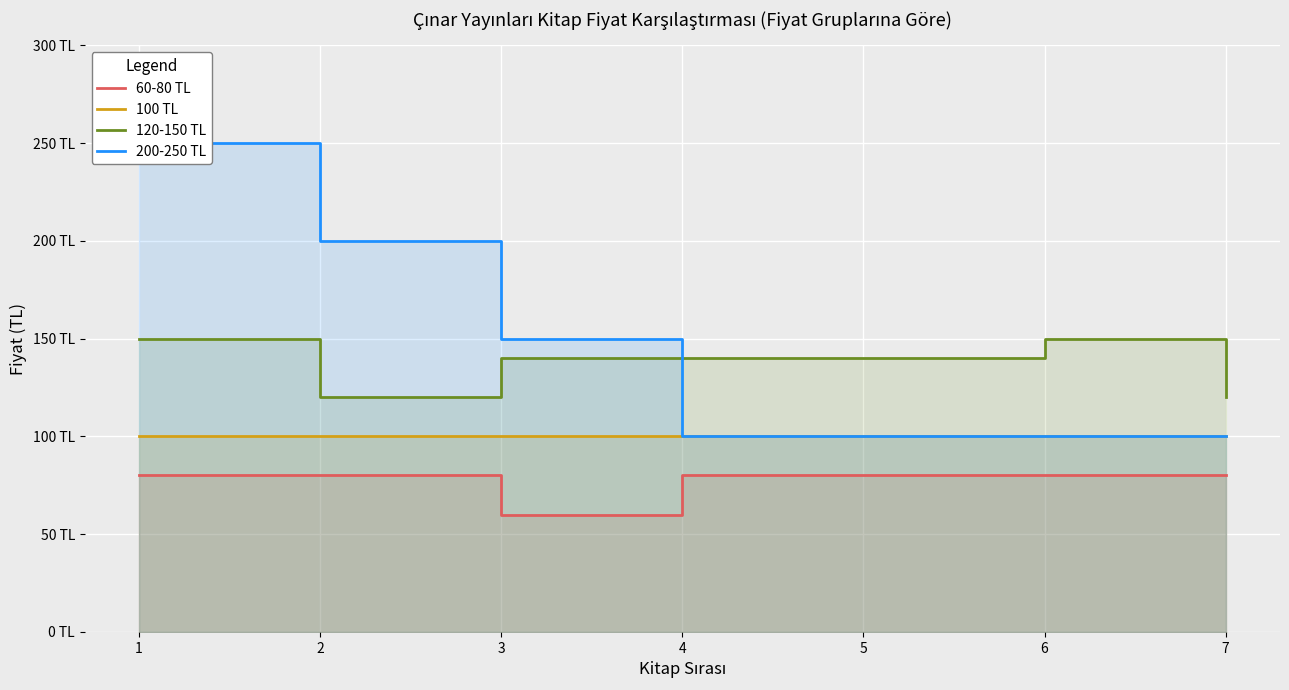

What is the value of the 60-80 TL point at the 4th from the left?

80